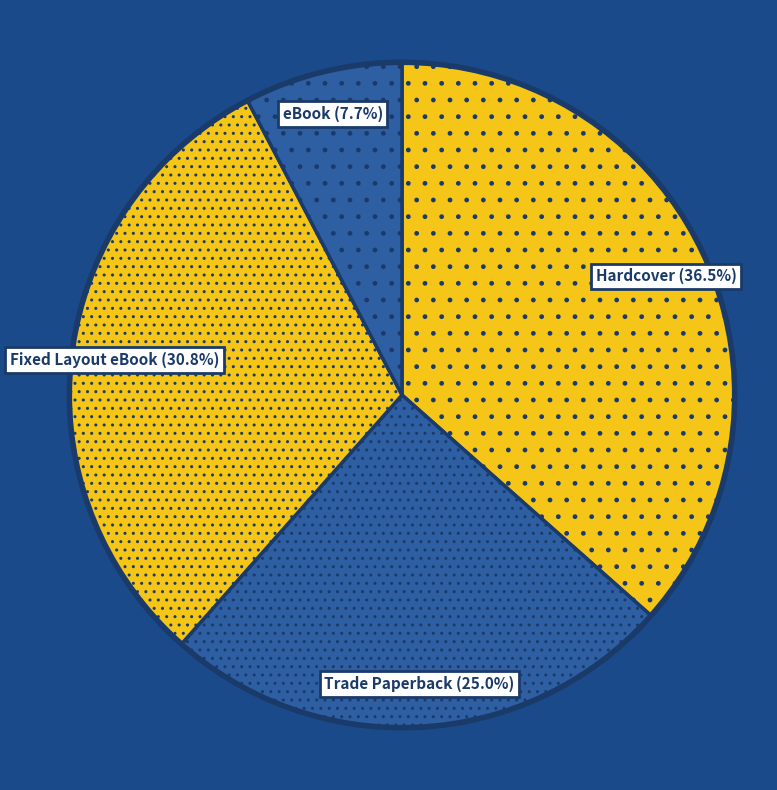

How many slices are in this pie chart?

4